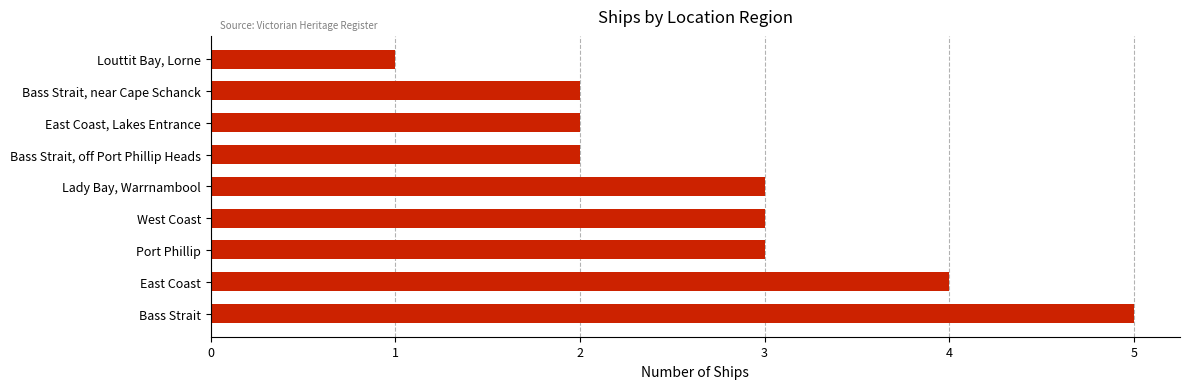

What is the difference between the maximum and second lowest values?

3